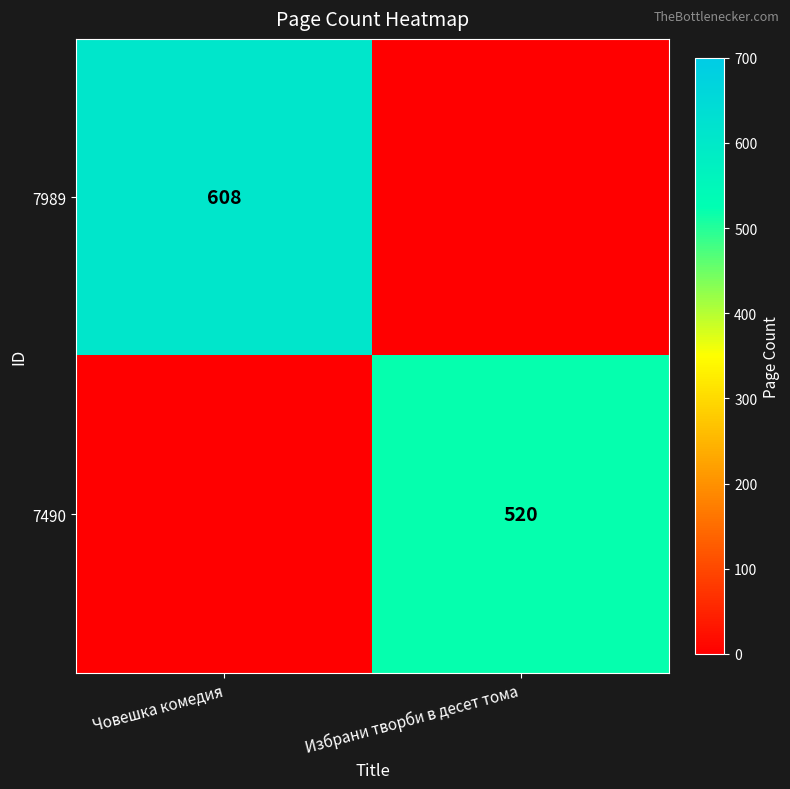

The value of 7490 at Избрани творби в десет тома is 245. True or false?

False